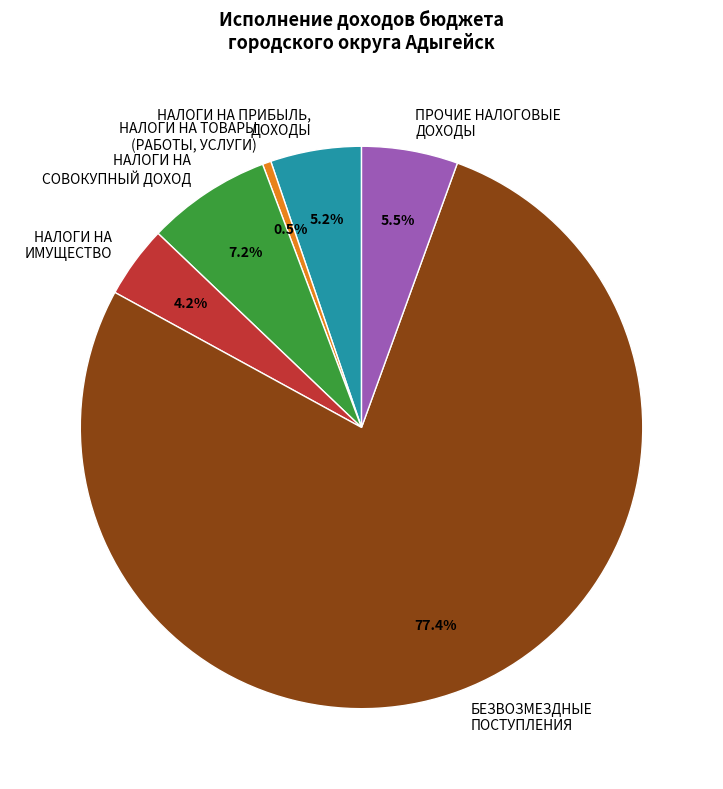

What percentage is the БЕЗВОЗМЕЗДНЫЕ ПОСТУПЛЕНИЯ slice, to the nearest percent?

77%